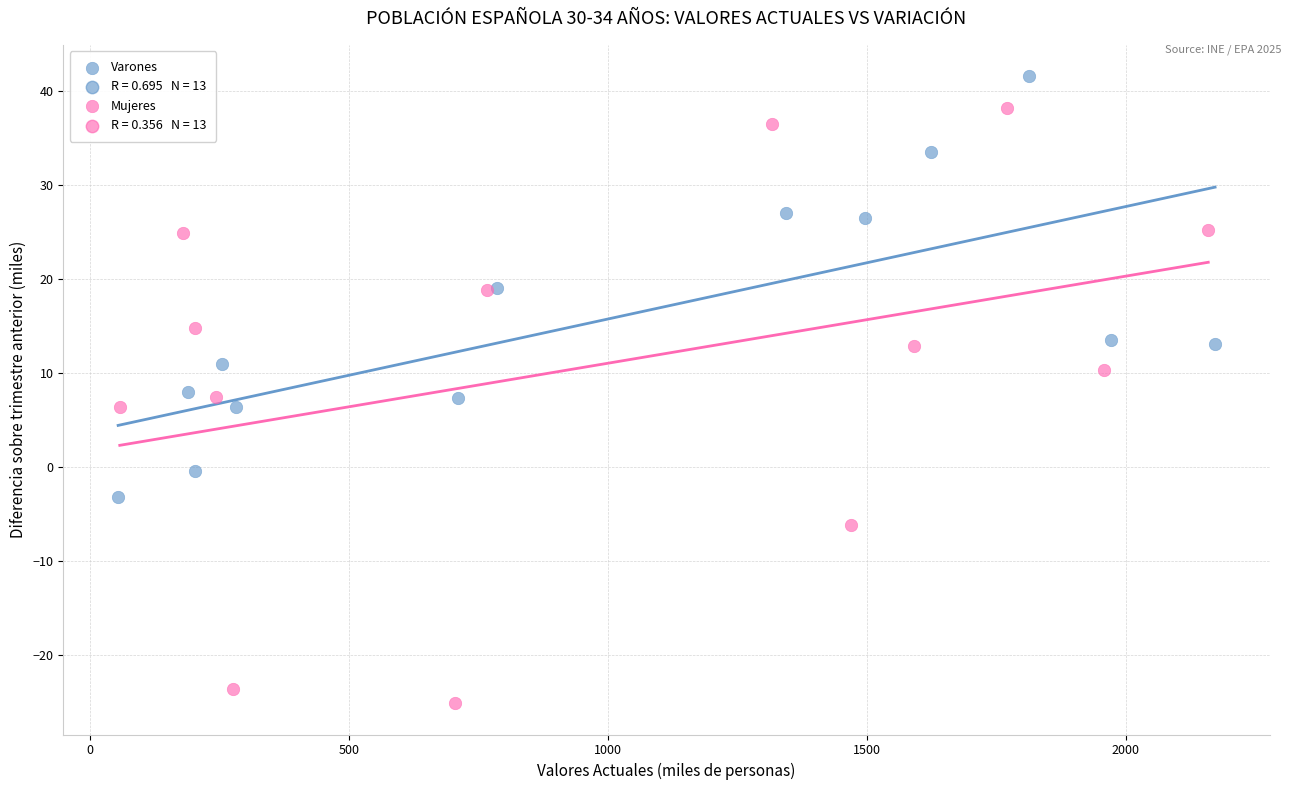

Which series contains the lowest Y value?

Mujeres